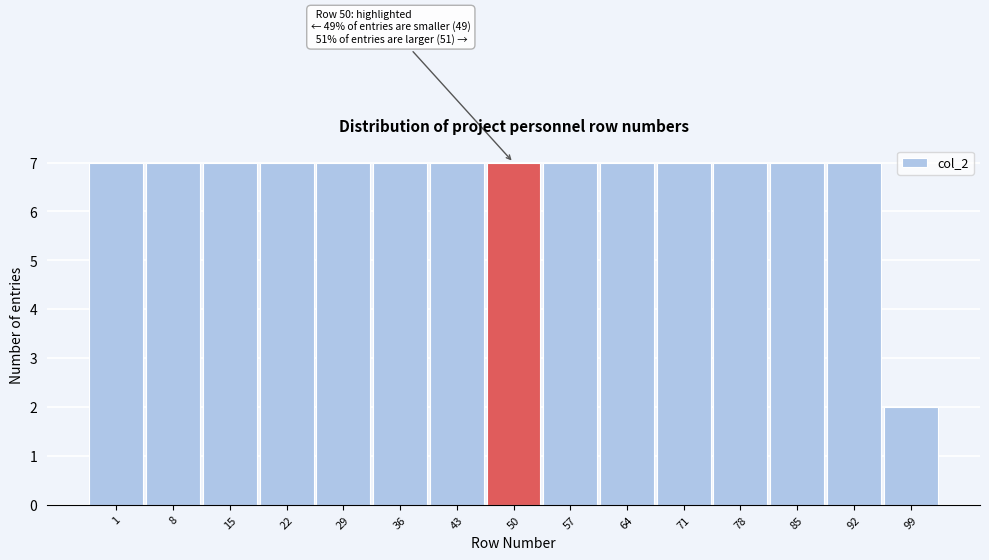

Reading right to left, extract all data points from this chart.

2	7	7	7	7	7	7	7	7	7	7	7	7	7	7